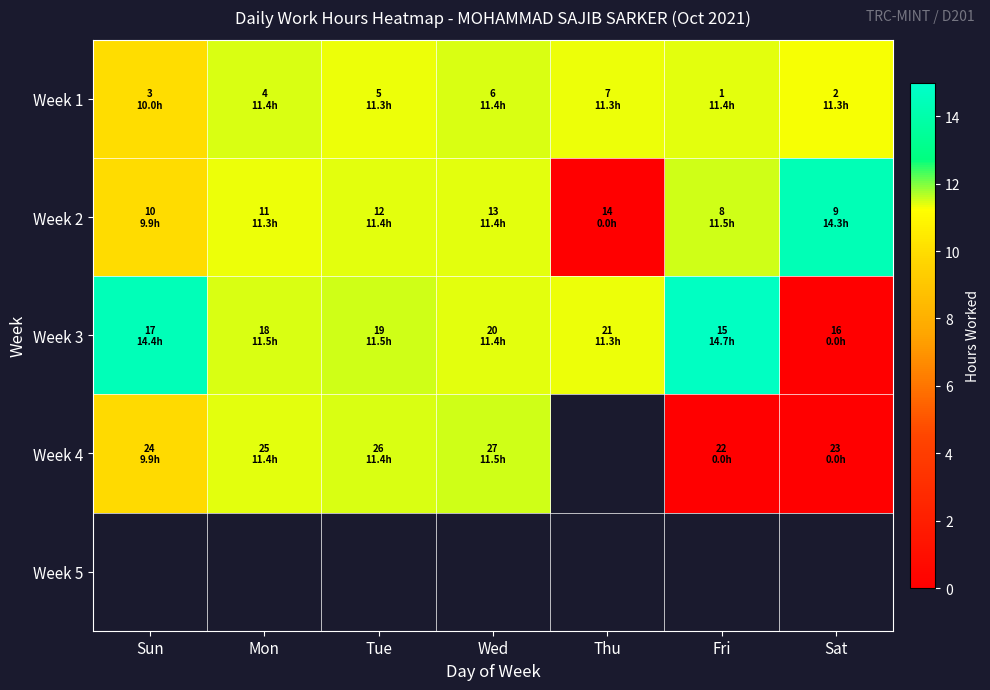

Which series has the widest spread of values?

Week 3